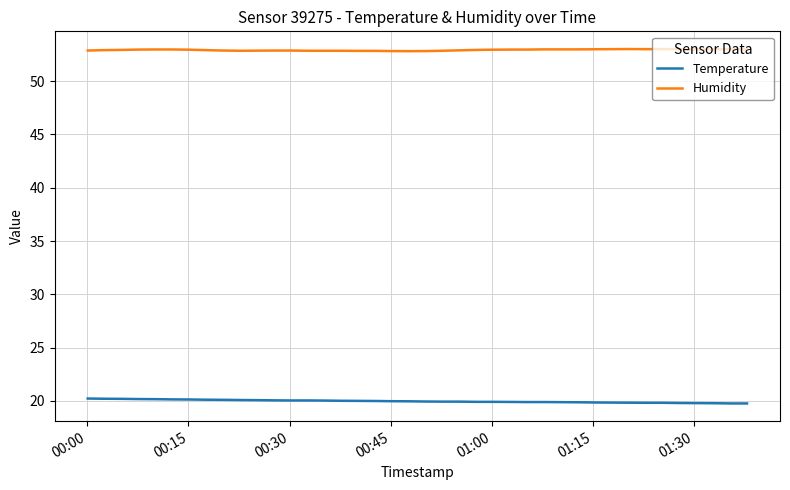

What is the smallest value displayed?

19.8